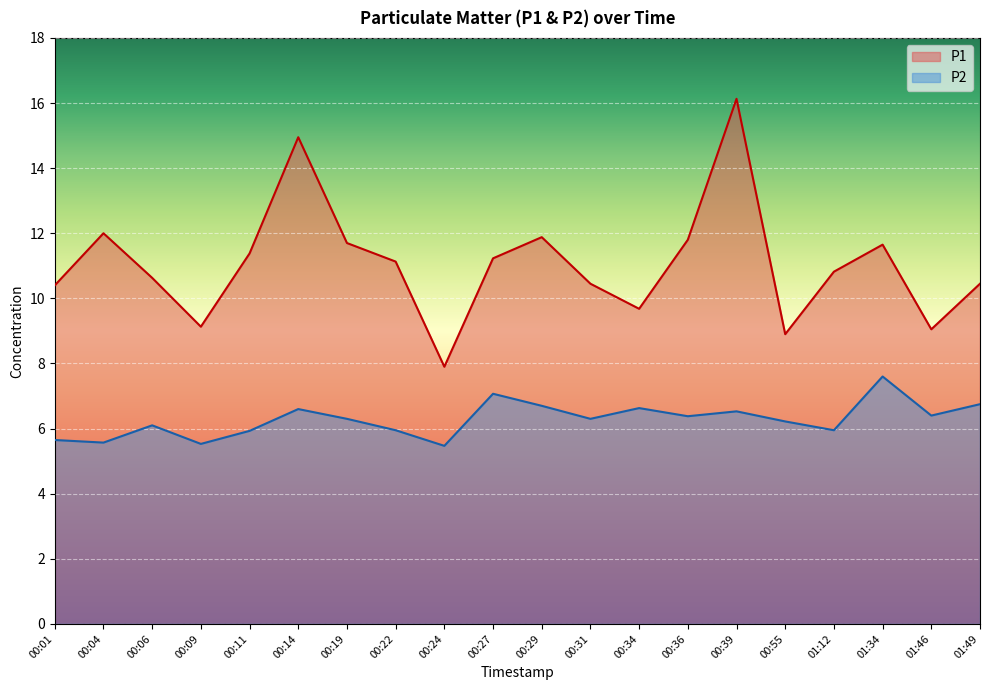

Which series has the largest total across all categories?

P1